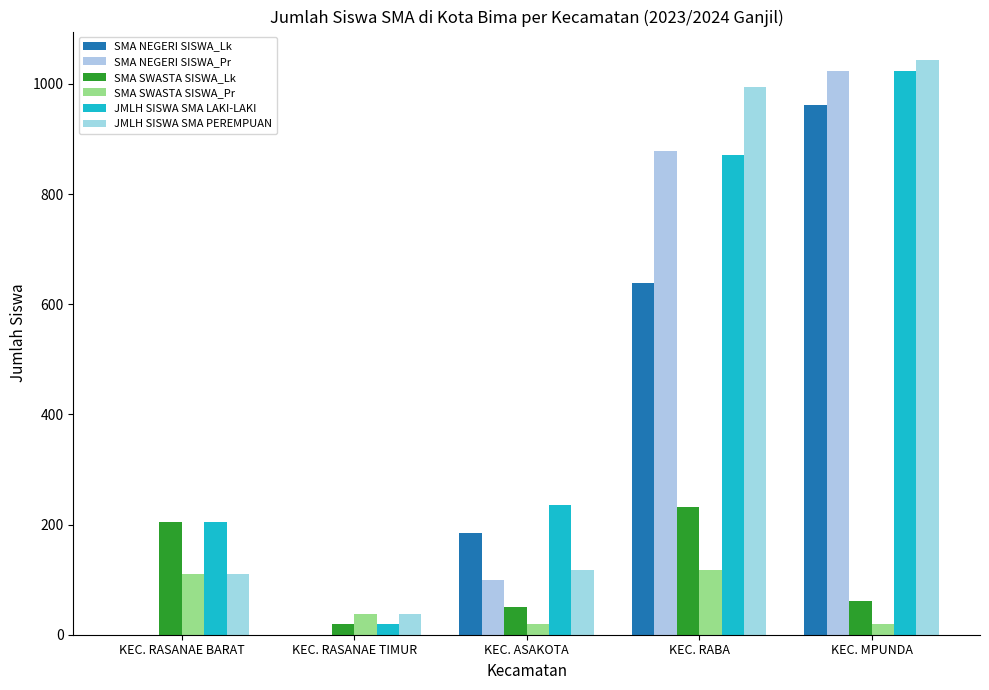

At which label is JMLH SISWA SMA PEREMPUAN closest to 540?

KEC. ASAKOTA